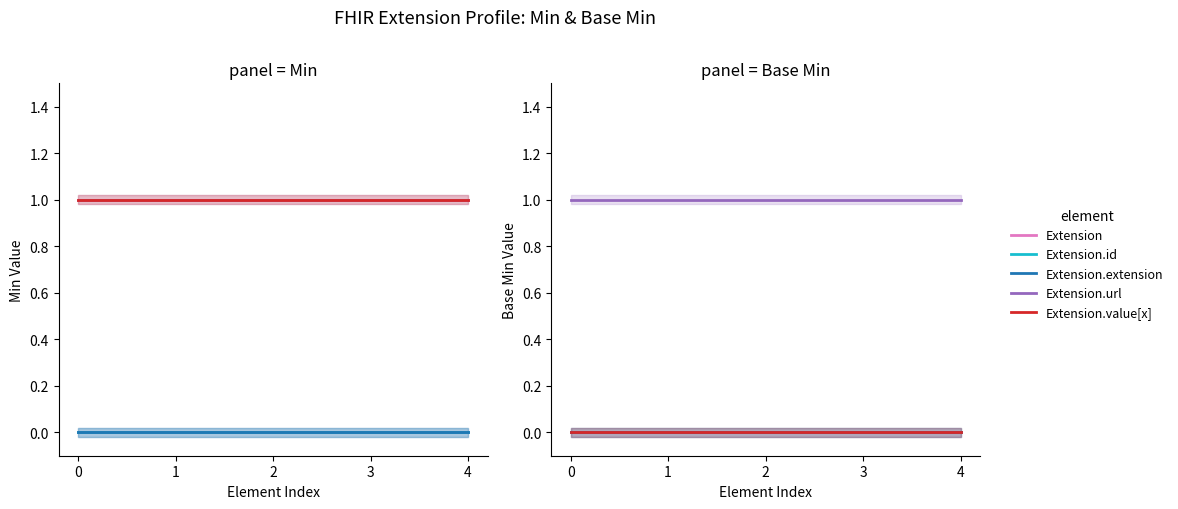

True or false: Extension.url and Extension.value[x] cross at least once.

False